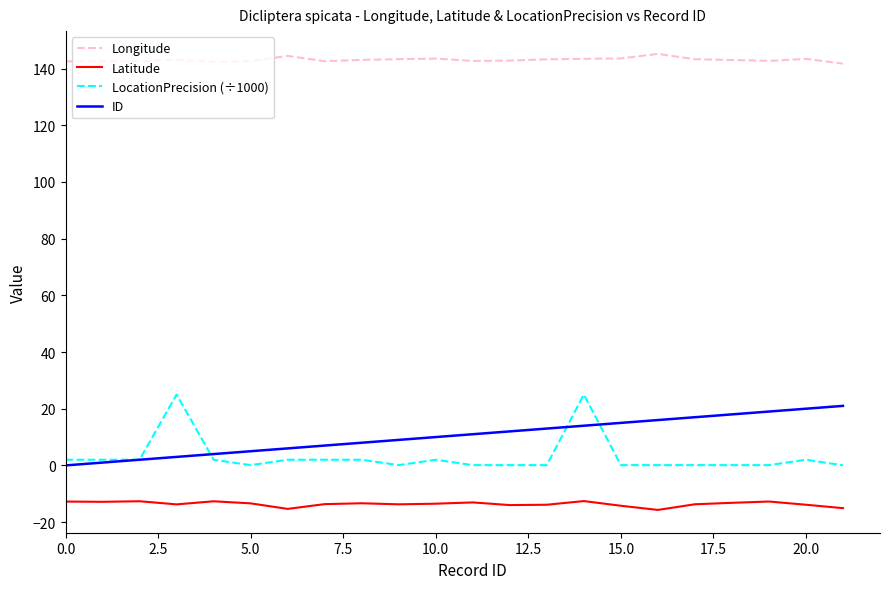

What is the average value of the Longitude series?

143.1